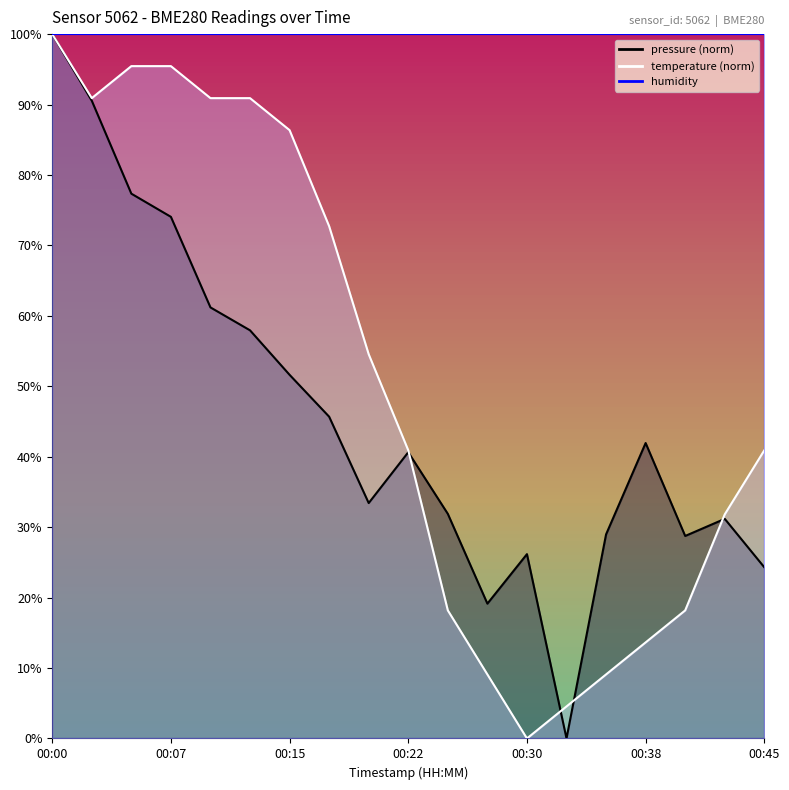

How many series are shown in this chart?

2